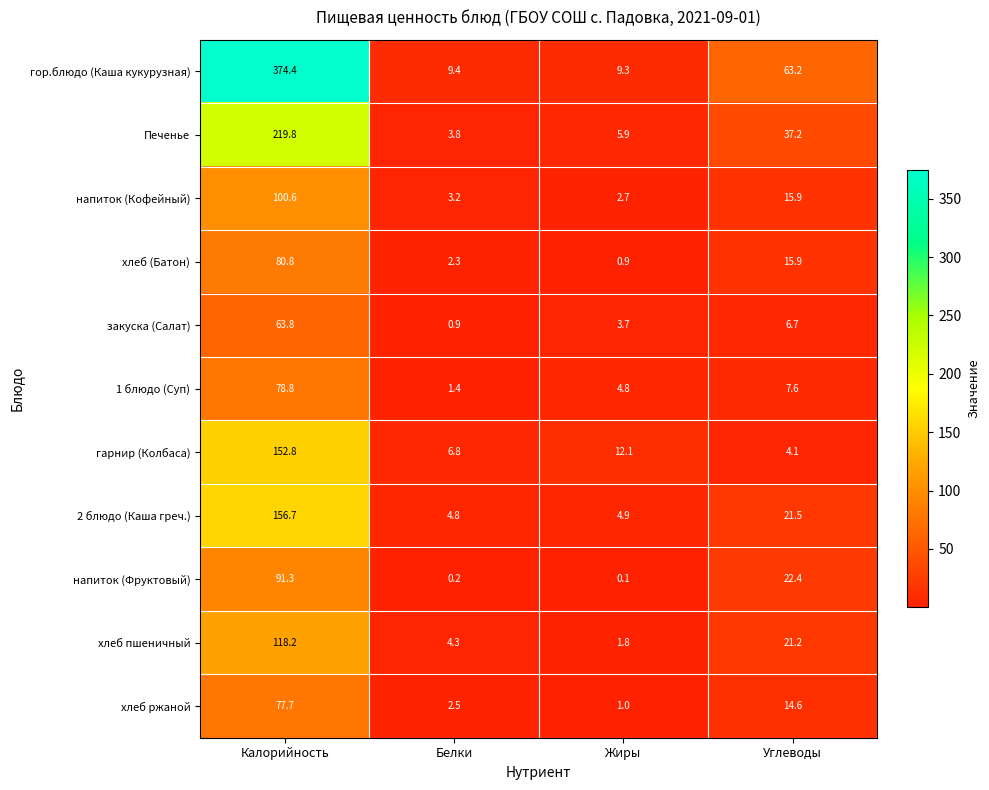

What is the difference between the 2 блюдо (Каша греч.) values at Калорийность and Белки?

151.9